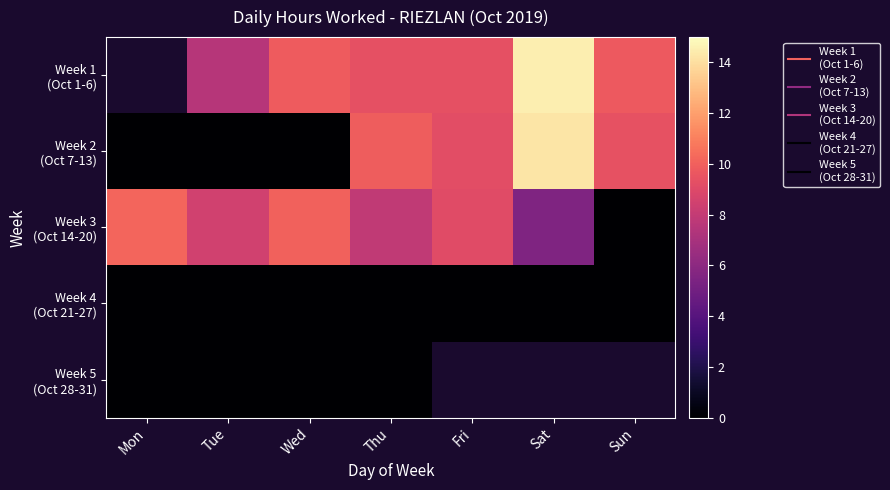

What is the sum of the Week 3 (Oct 14-20) values at Fri and Mon?

19.3